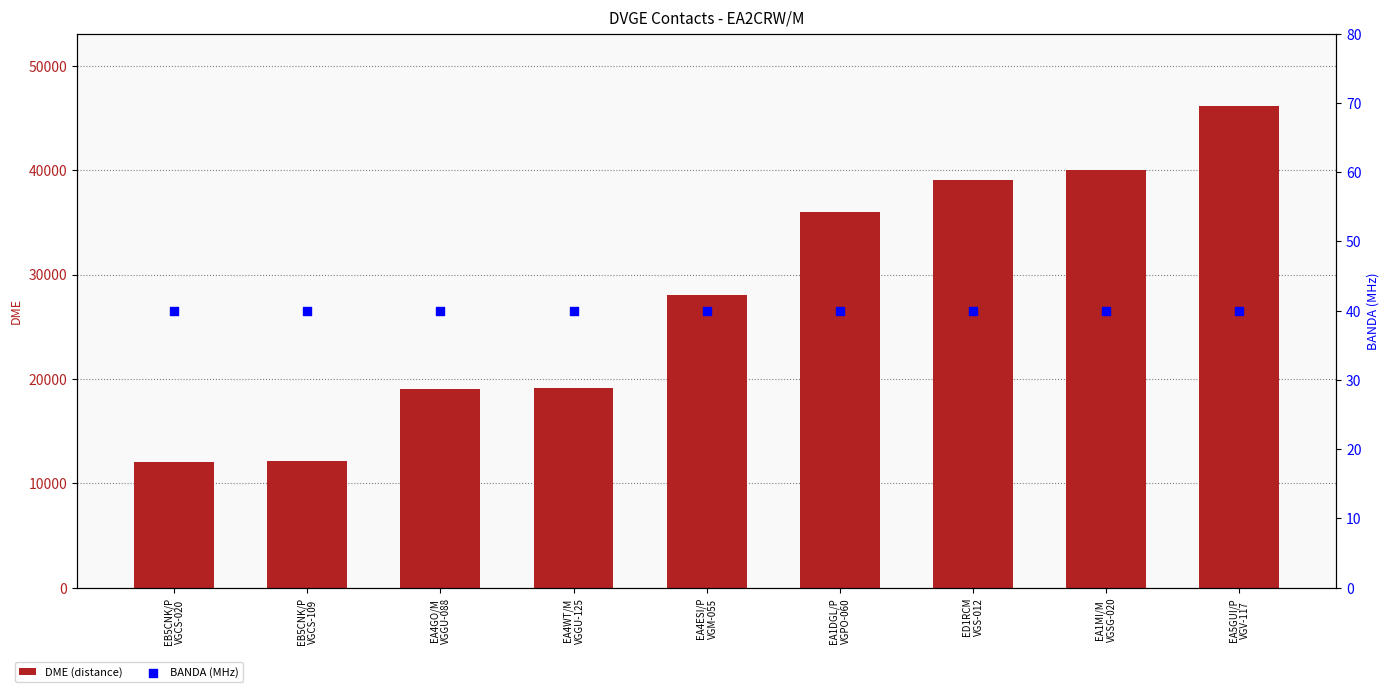

Which series has the largest total across all categories?

DME